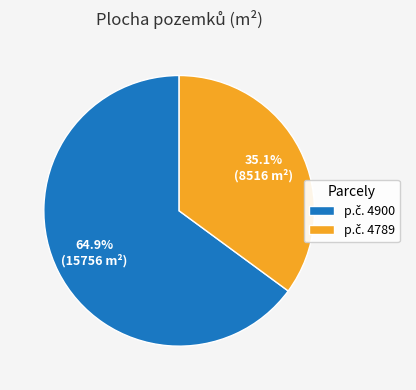

Count the number of slices in the pie.

2